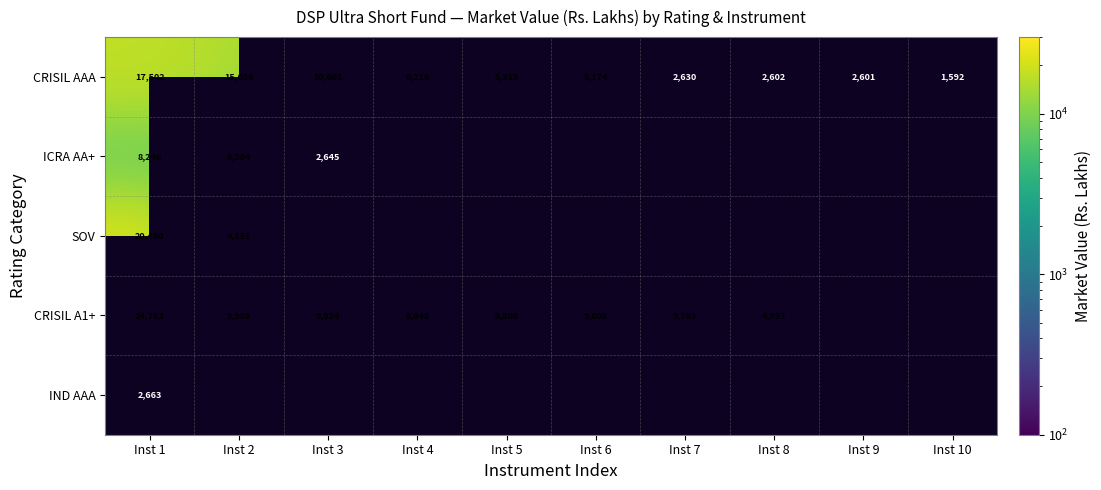

Is the value of ICRA AA+ at Inst 3 greater than the value of CRISIL A1+ at Inst 7?

No